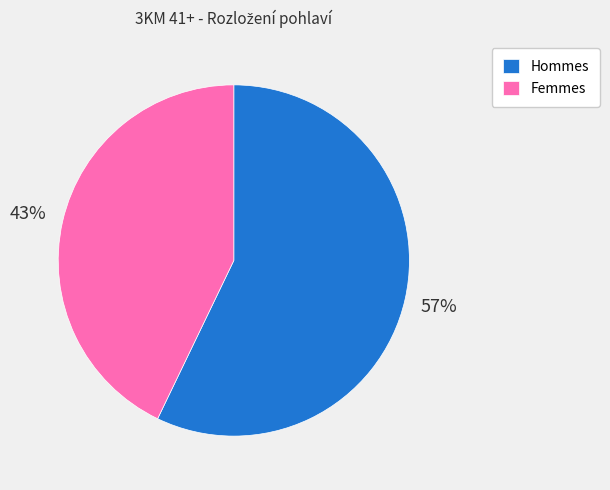

How many segments does this pie chart have?

2